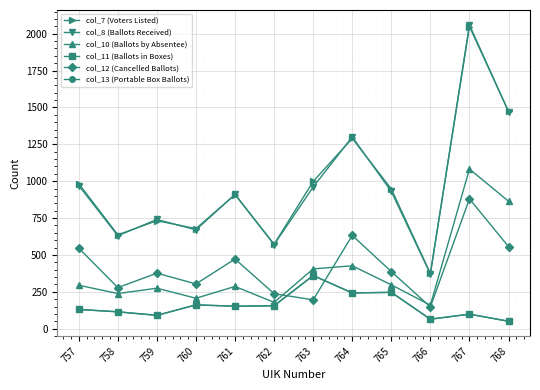

Does the chart have visible grid lines?

Yes